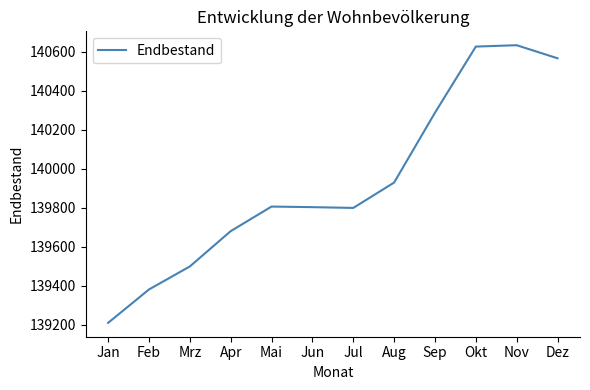

Approximately how many times larger is the value at Dez compared to Mrz?

1.0